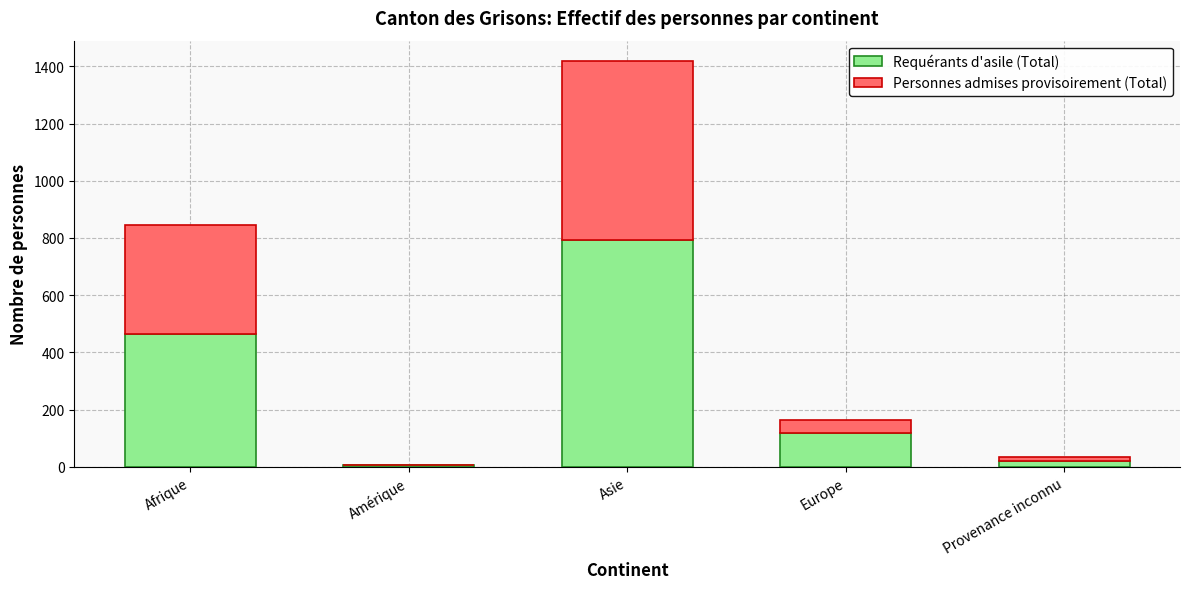

What is the total value across all series at Afrique?

847